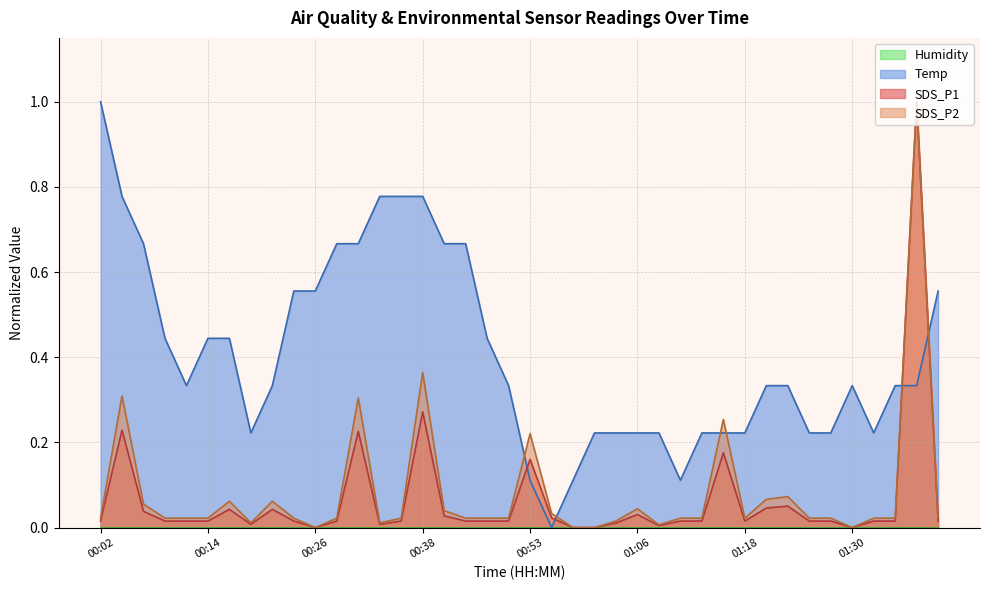

Count the number of data series in this chart.

4